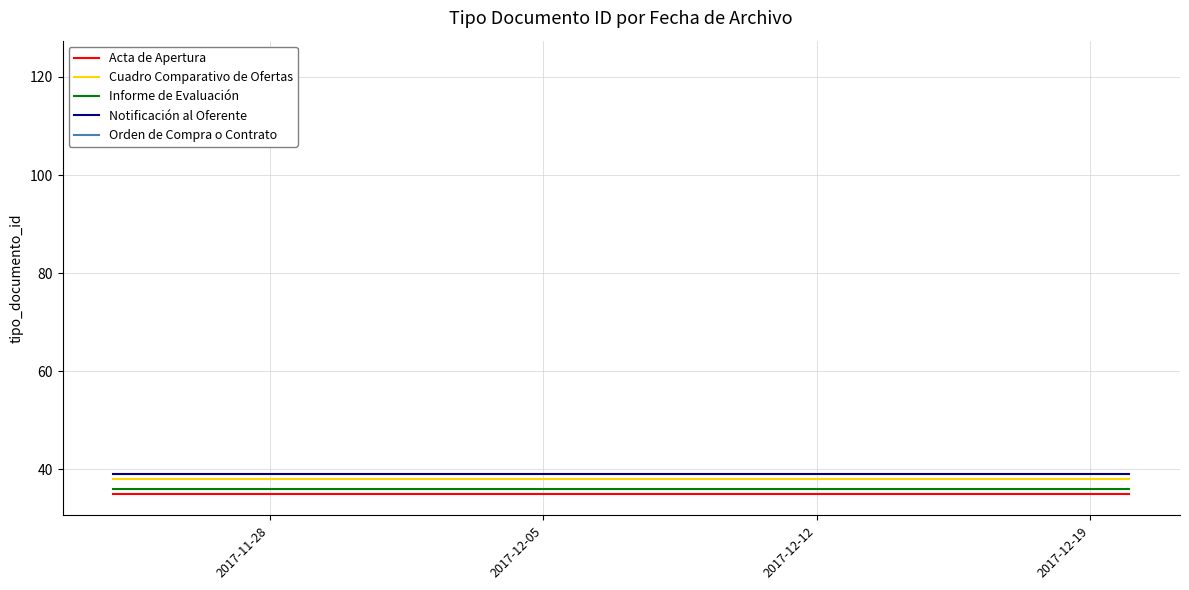

At how many categories does at least one series exceed 36?

10